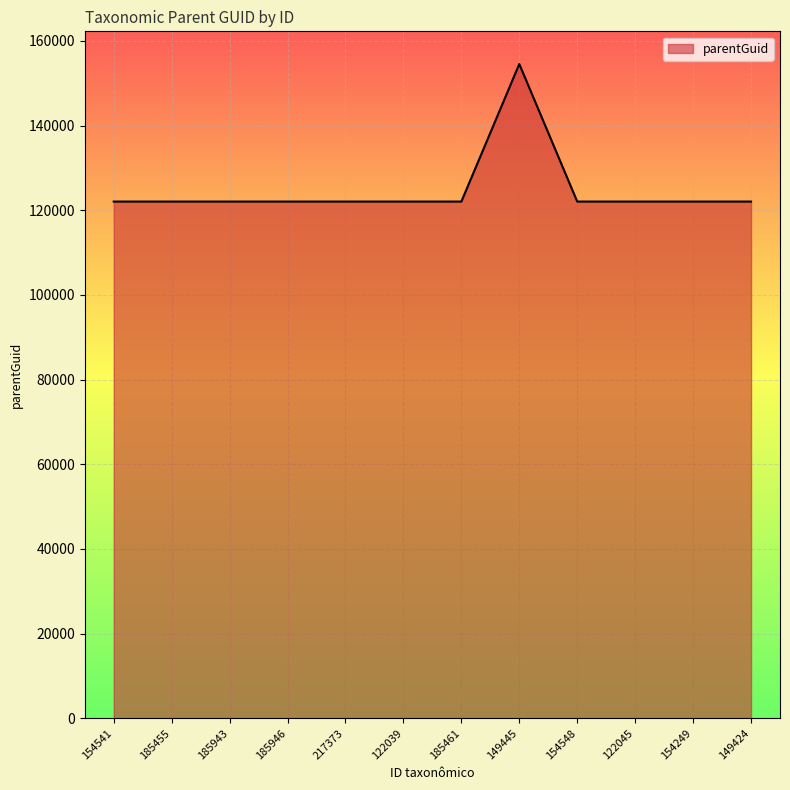

What is the difference between the maximum and minimum values?

32488